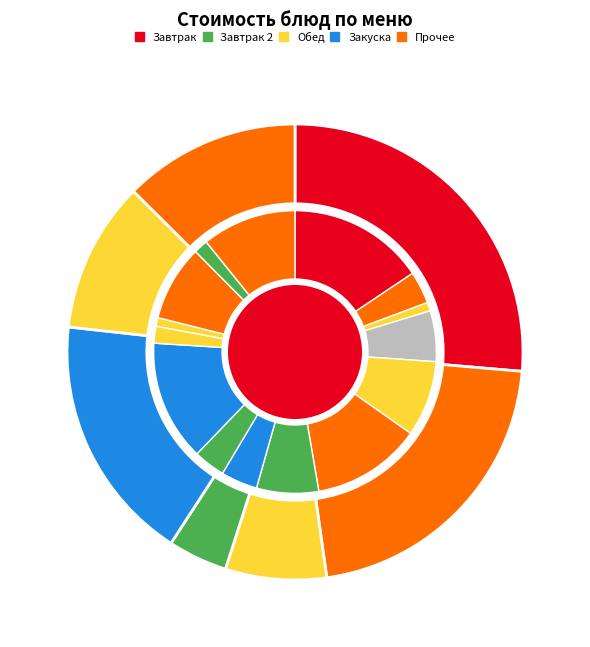

To the nearest percent, what portion does Сок фруктовый represent?

9%